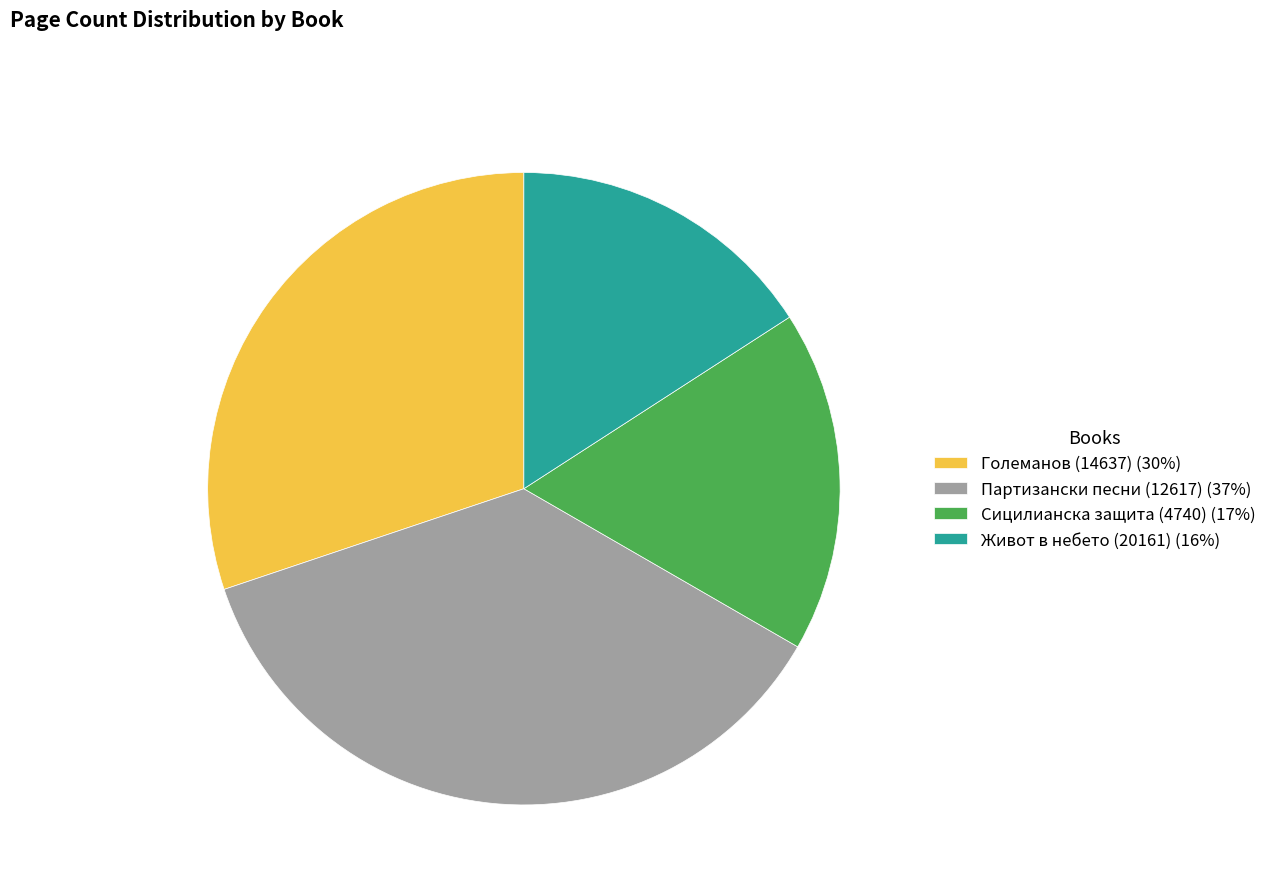

What is the smallest slice in the pie chart?

Живот в небето (20161)